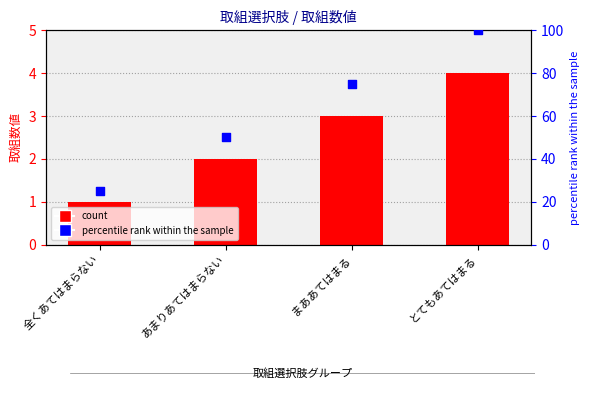

Is the value of percentile rank within the sample at とてもあてはまる greater than the value of 取組数値 at 全くあてはまらない?

Yes